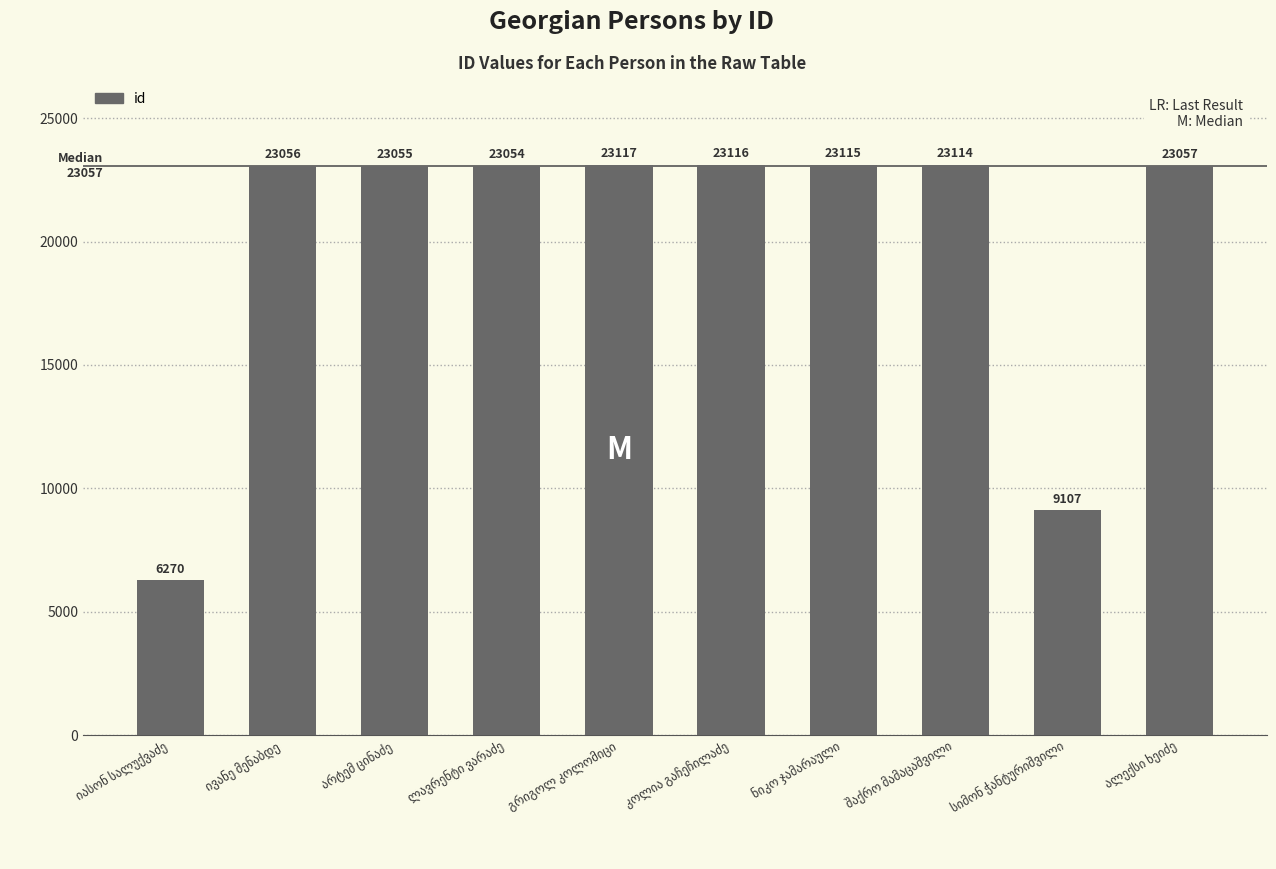

Are the bars grouped side by side (vs. stacked)?

No